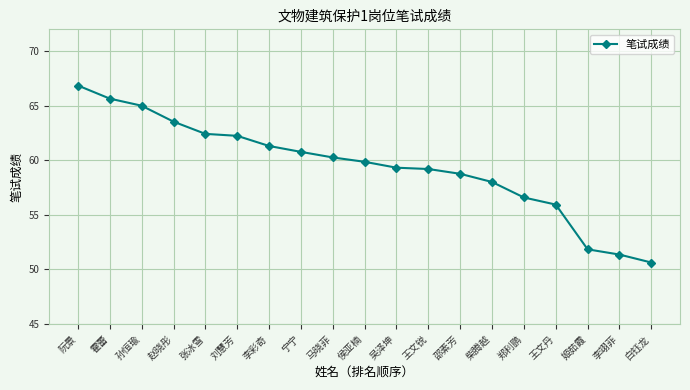

Approximately how many times larger is the value at 霍蕾 compared to 白钰龙?

1.3